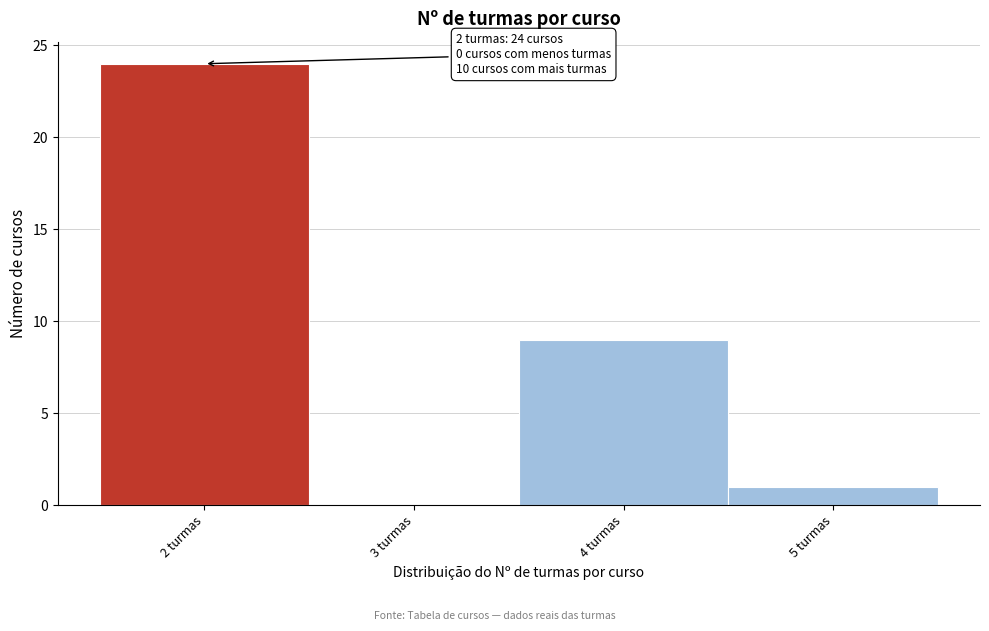

Over which range of the x-axis is the bar tallest?

1.5 to 2.5